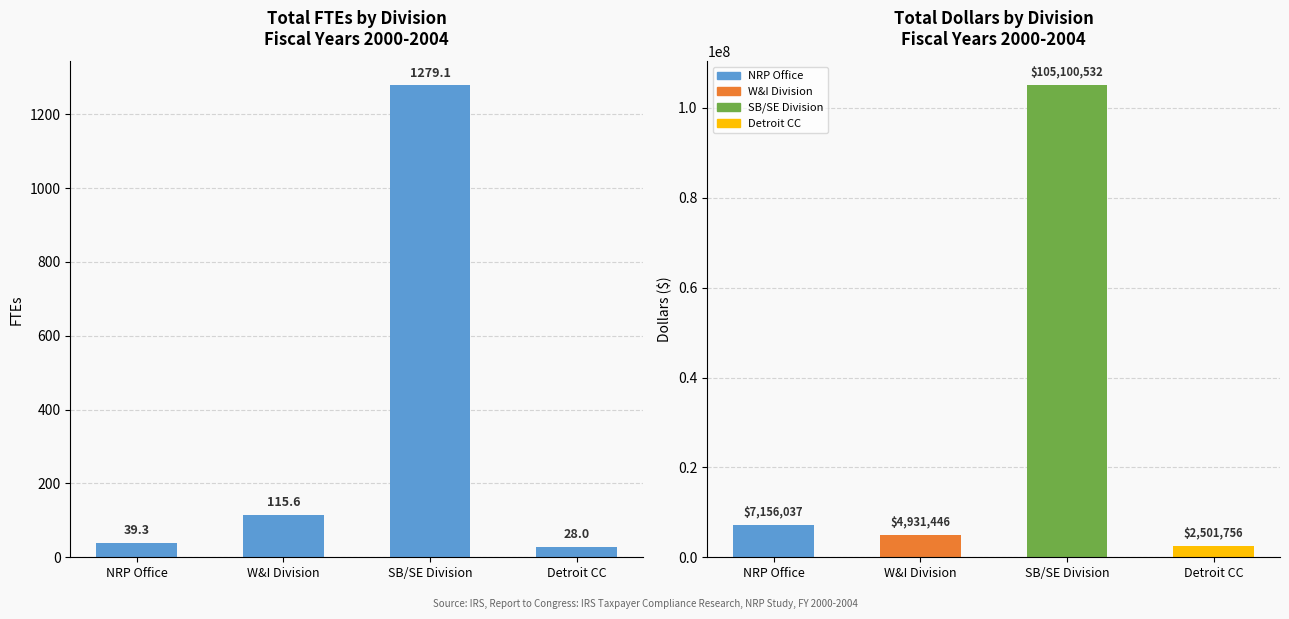

What is the sum of all values?

1462.0